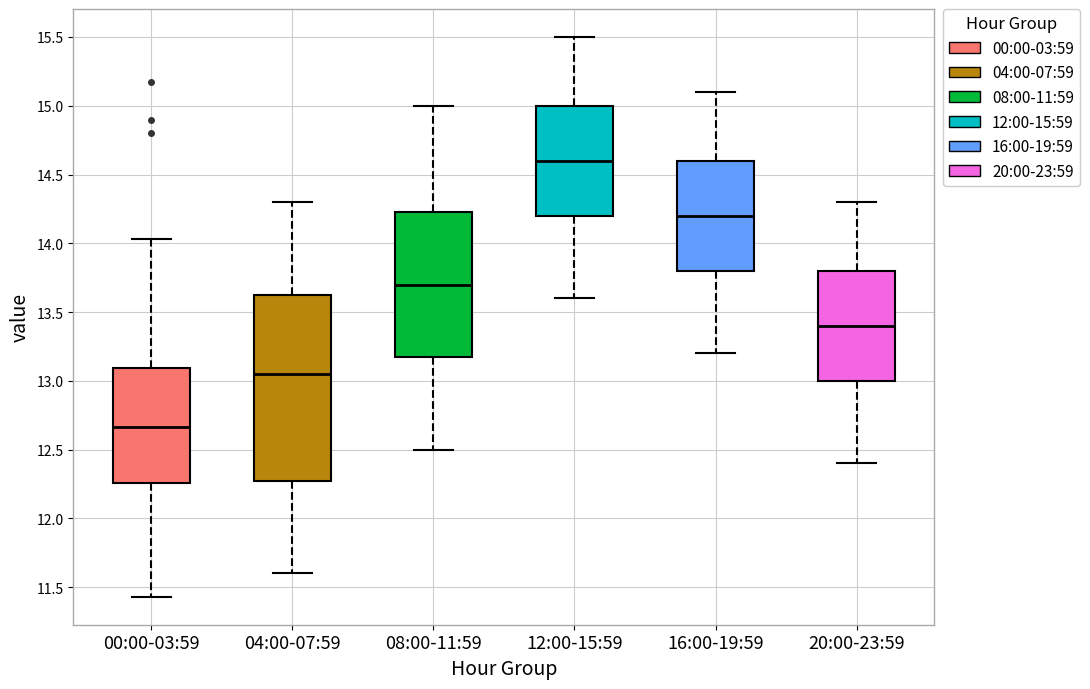

Reading left to right, transcribe this box plot: for each box, give where its median line is, the range the box spans, and where its two whiskers end, as read against the y-axis. The values are not printed on the chart, so give them approximately, as read against the axis.

00:00-03:59: median 12.65, box 12.25 to 13.10, whiskers 11.45 to 14.05
04:00-07:59: median 13.05, box 12.30 to 13.65, whiskers 11.60 to 14.30
08:00-11:59: median 13.70, box 13.20 to 14.25, whiskers 12.50 to 15.00
12:00-15:59: median 14.60, box 14.20 to 15.00, whiskers 13.60 to 15.50
16:00-19:59: median 14.20, box 13.80 to 14.60, whiskers 13.20 to 15.10
20:00-23:59: median 13.40, box 13.00 to 13.80, whiskers 12.40 to 14.30